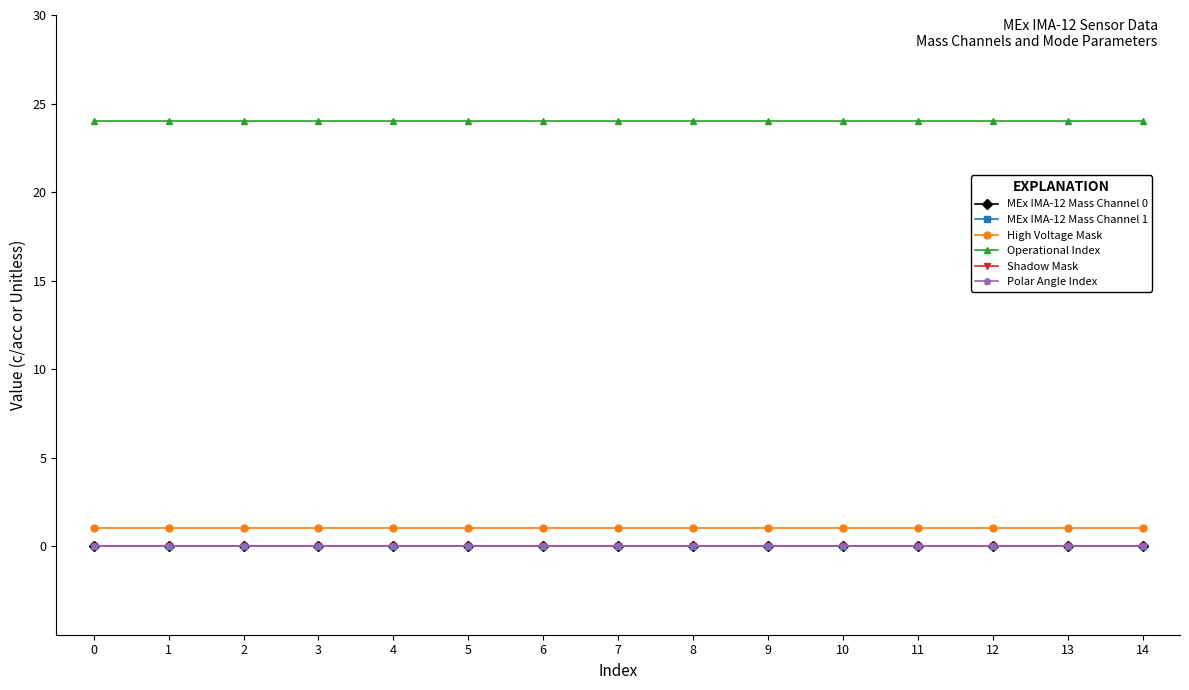

True or false: MEx IMA-12 Mass Channel 0 and MEx IMA-12 Mass Channel 1 intersect in this chart.

False